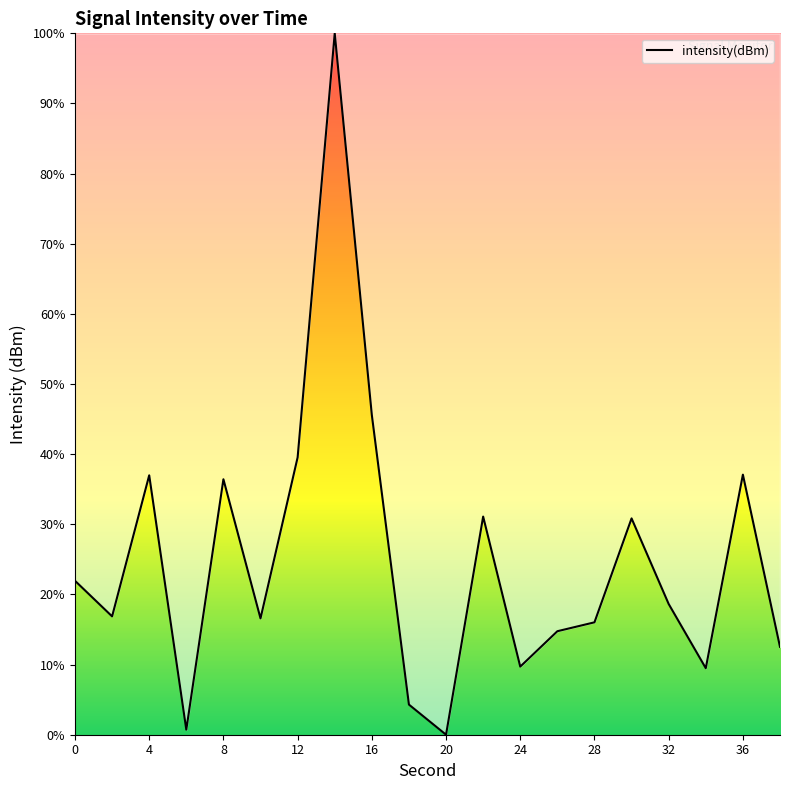

How many values are above zero?

19